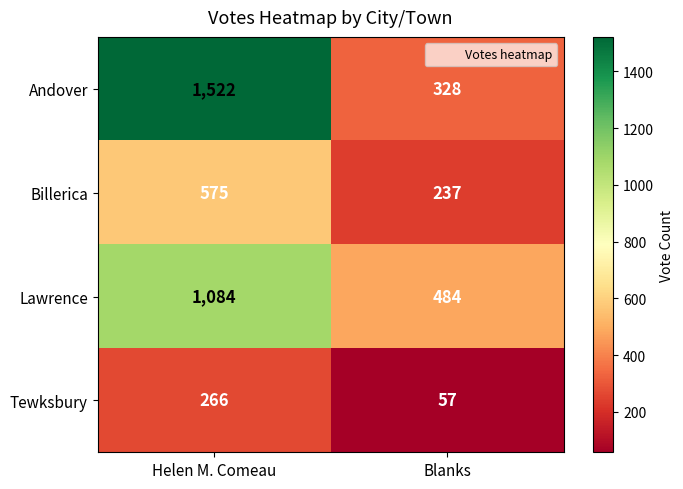

What is the approximate value of Billerica at Helen M. Comeau?

575